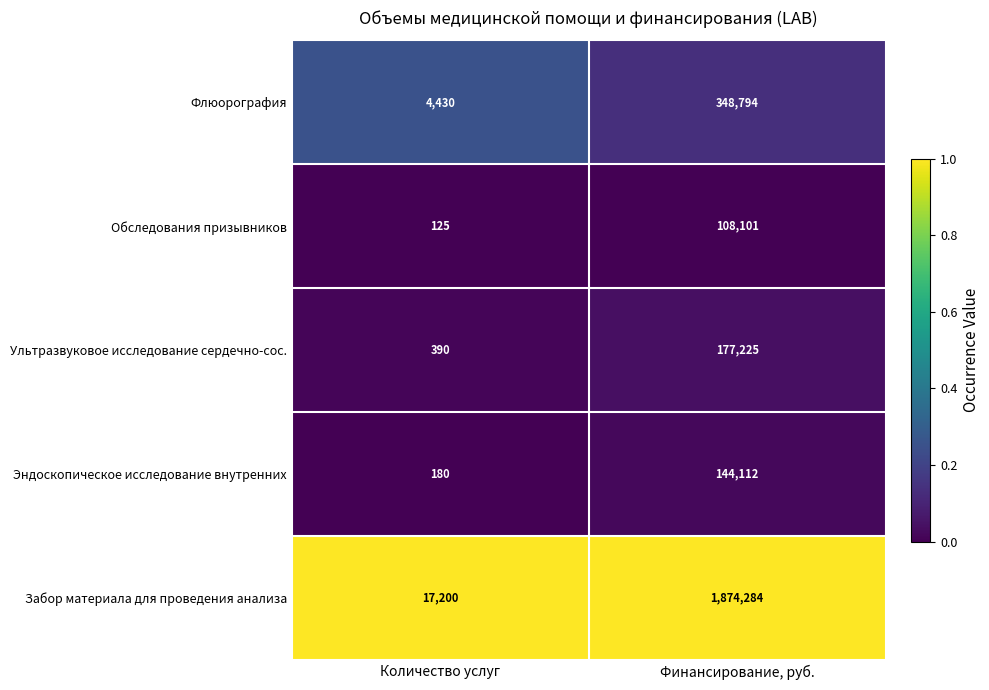

True or false: Флюорография has a value of 534884 at Финансирование, руб..

False